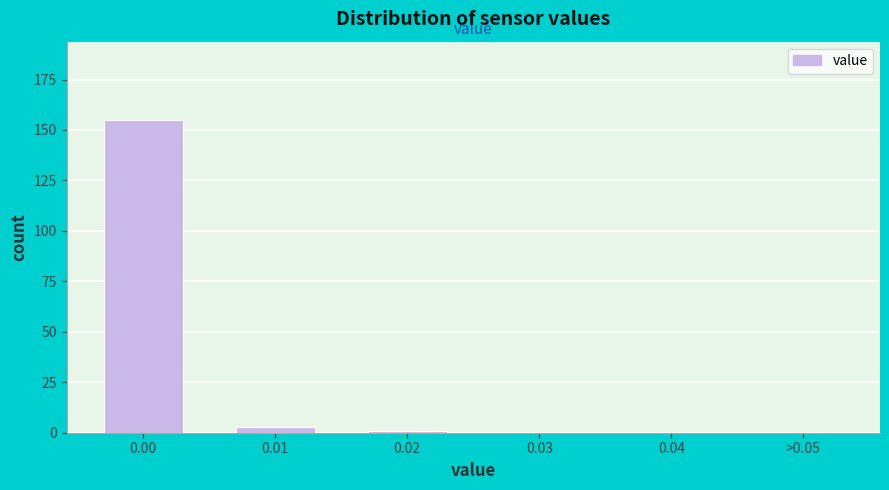

Reading left to right, what are all the values shown in this chart?

0.00=155	0.01=3	0.02=1	0.03=0	0.04=0	>0.05=0